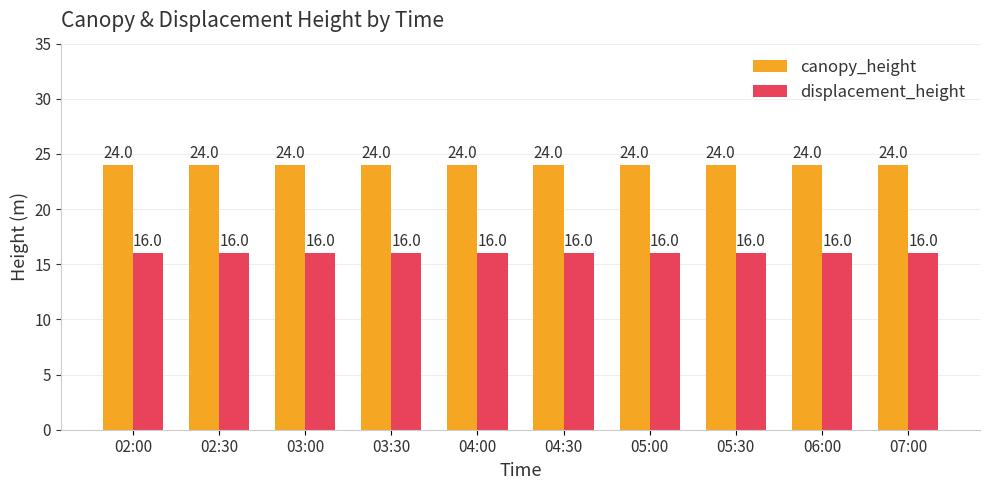

Does the chart contain stacked bars?

No